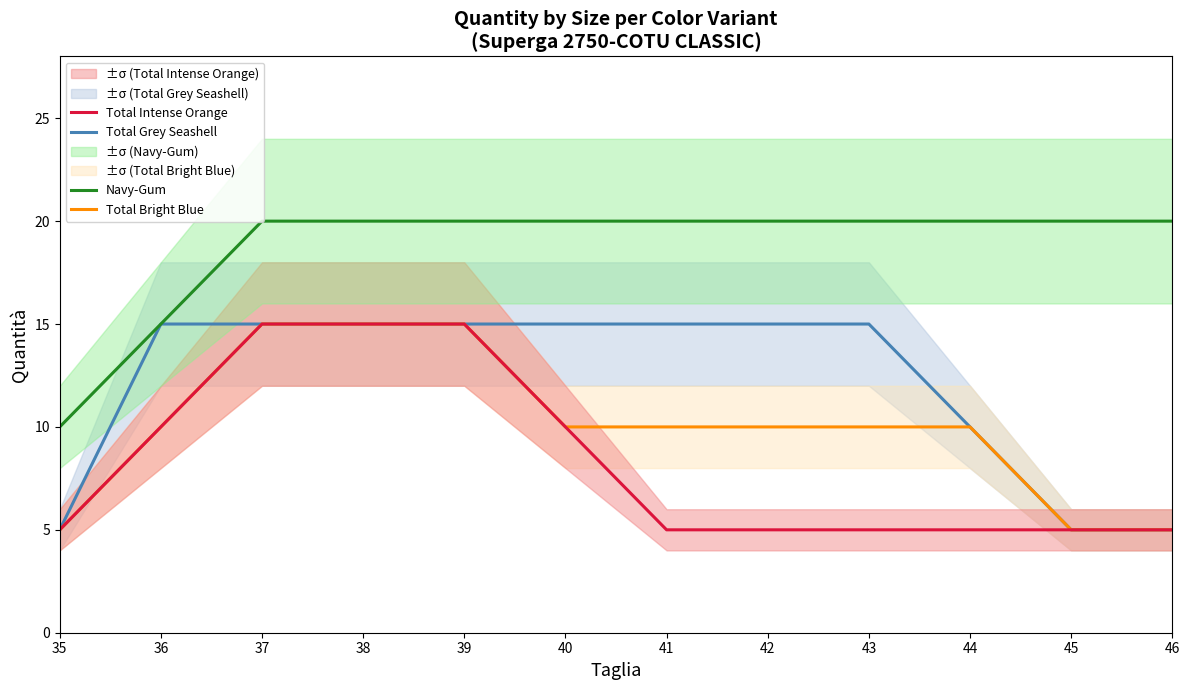

Is the value of Navy-Gum at 46 greater than the value of Total Grey Seashell at 42?

Yes